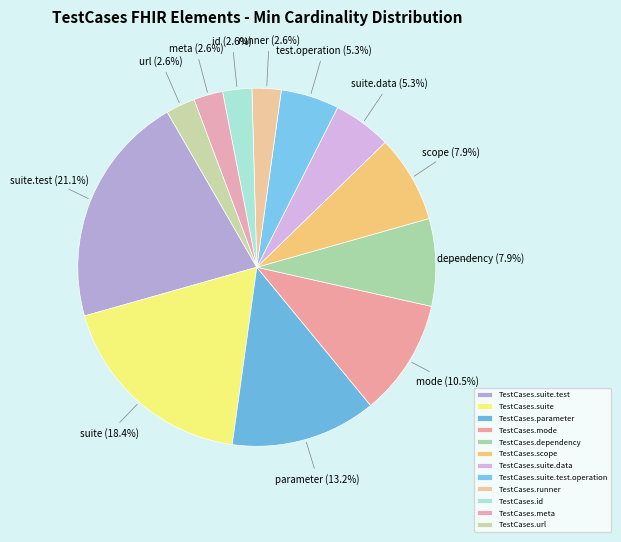

What percentage is the TestCases.dependency slice, to the nearest percent?

8%